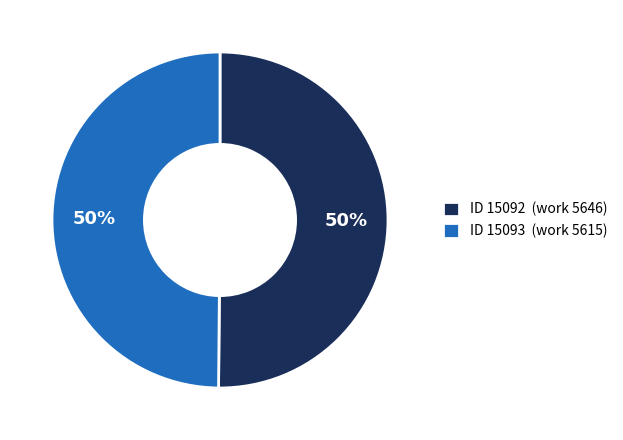

True or false: ID 15093 (work 5615) accounts for 36% of the total.

False